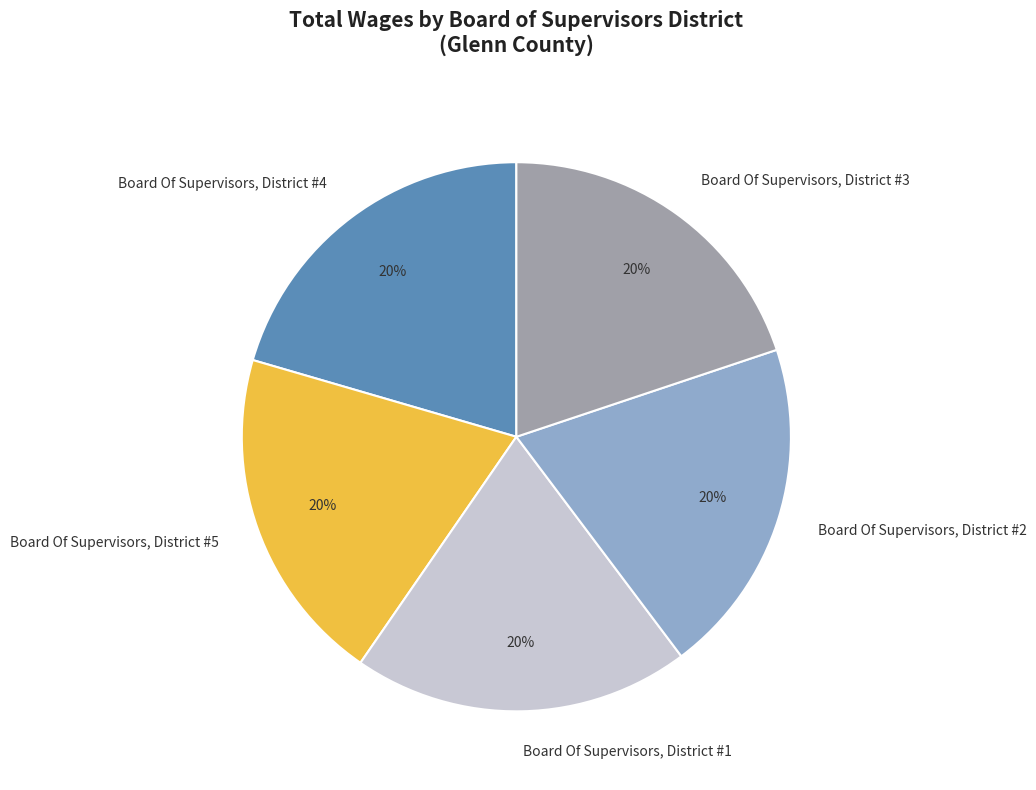

How many segments does this pie chart have?

5